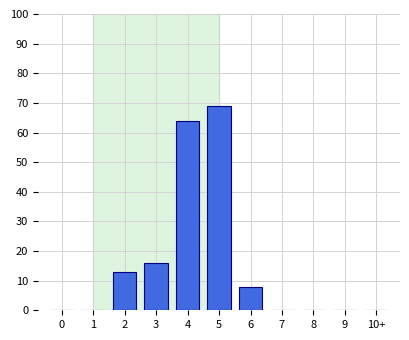

Reading left to right, transcribe all the data shown in this chart.

0=0	1=0	2=13	3=16	4=64	5=69	6=8	7=0	8=0	9=0	10+=0